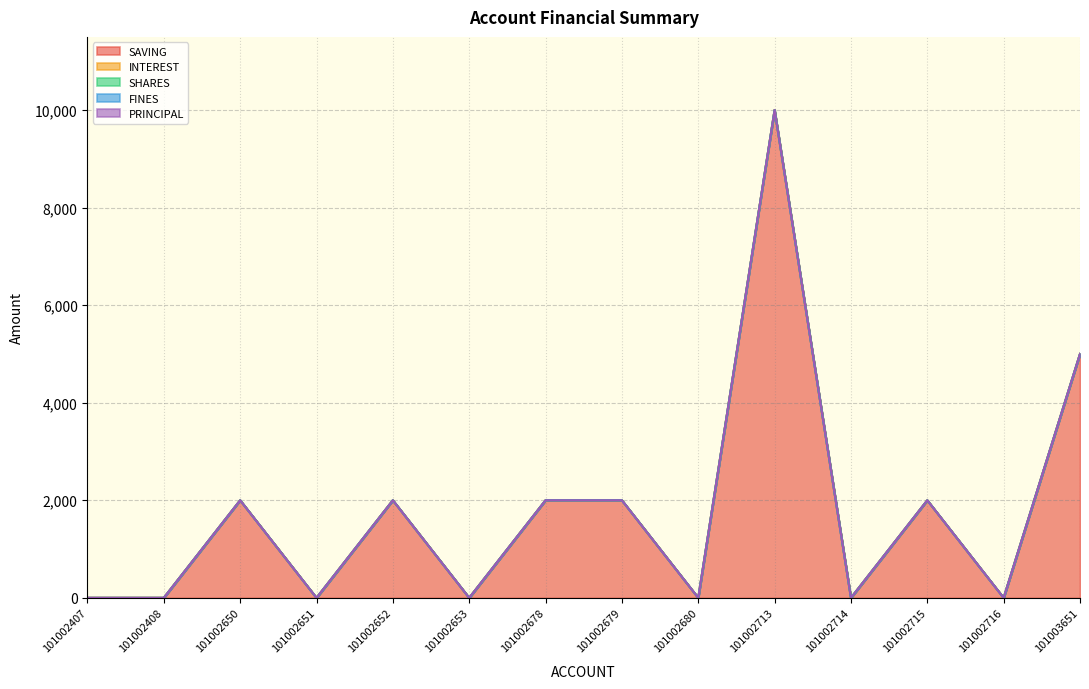

What is the total value across all series at 101002679?

2000